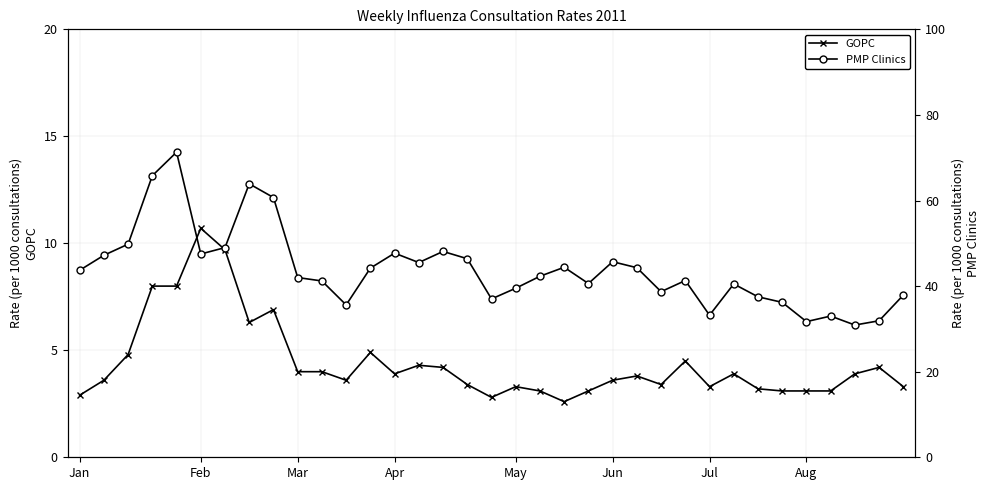

What is the minimum value for GOPC?

2.6